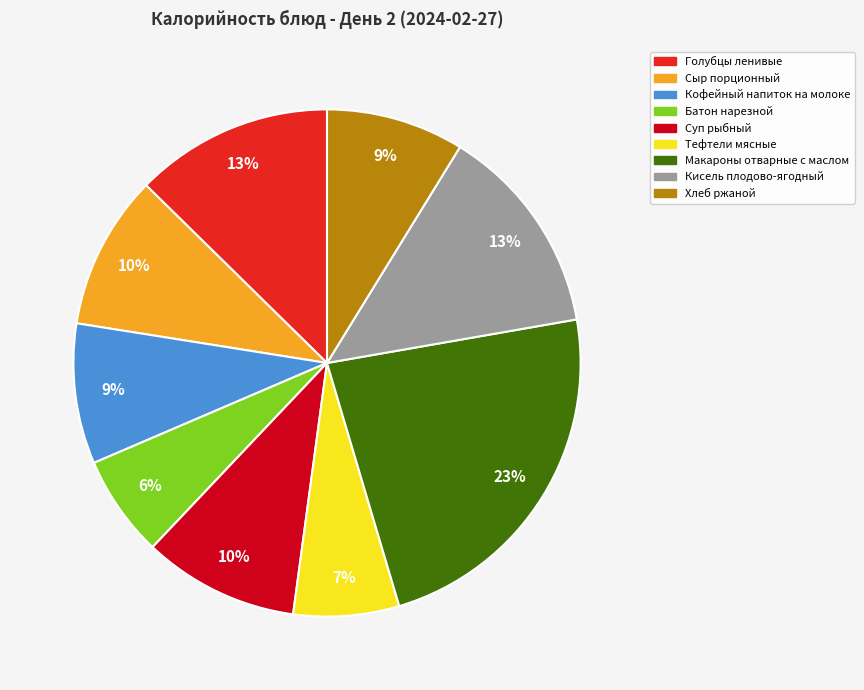

How many segments does this pie chart have?

9